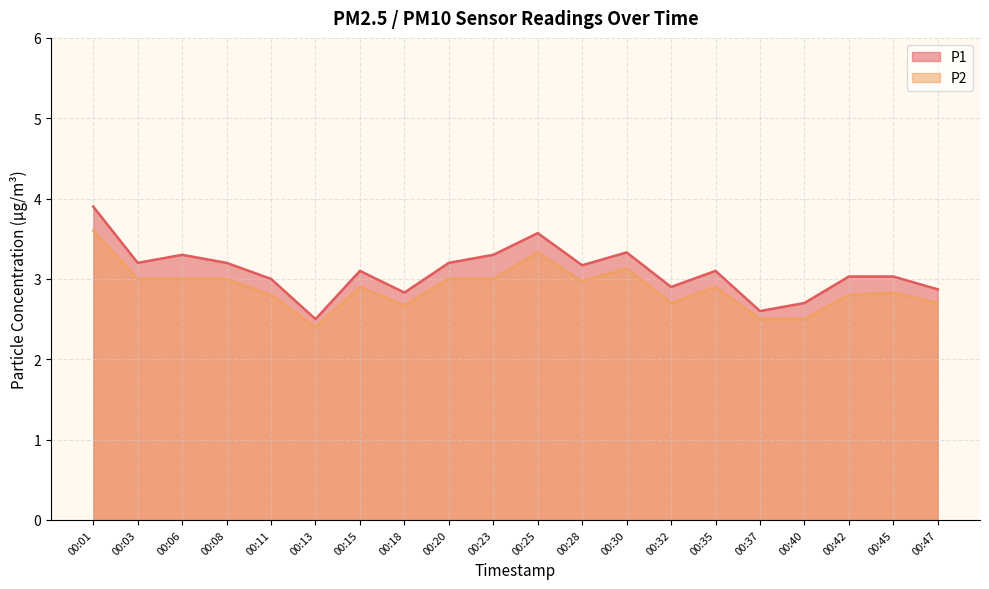

At which label does P1 reach its minimum?

00:13